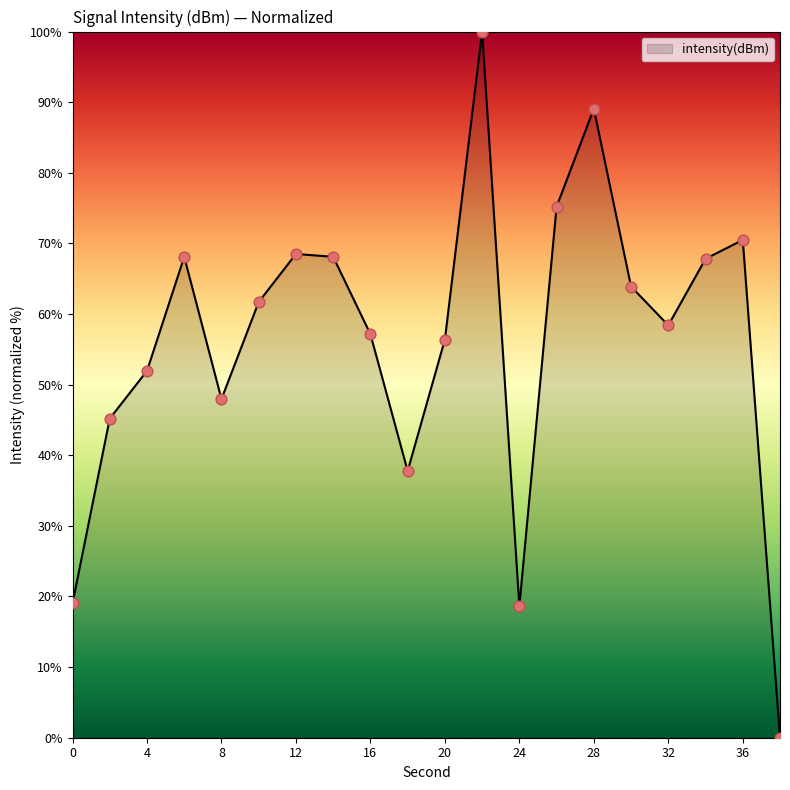

What is the maximum value shown in the chart?

100.0